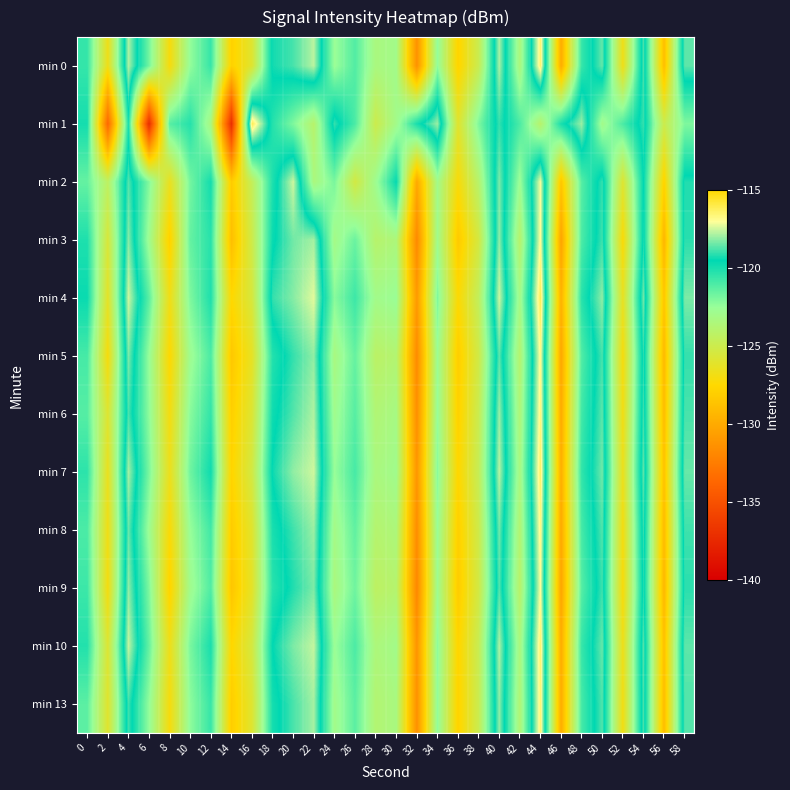

What is the difference between the highest and lowest values at 28?

2.2